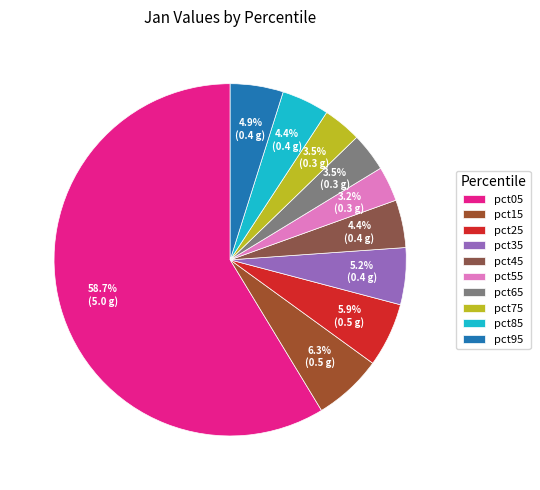

Count the number of slices in the pie.

10